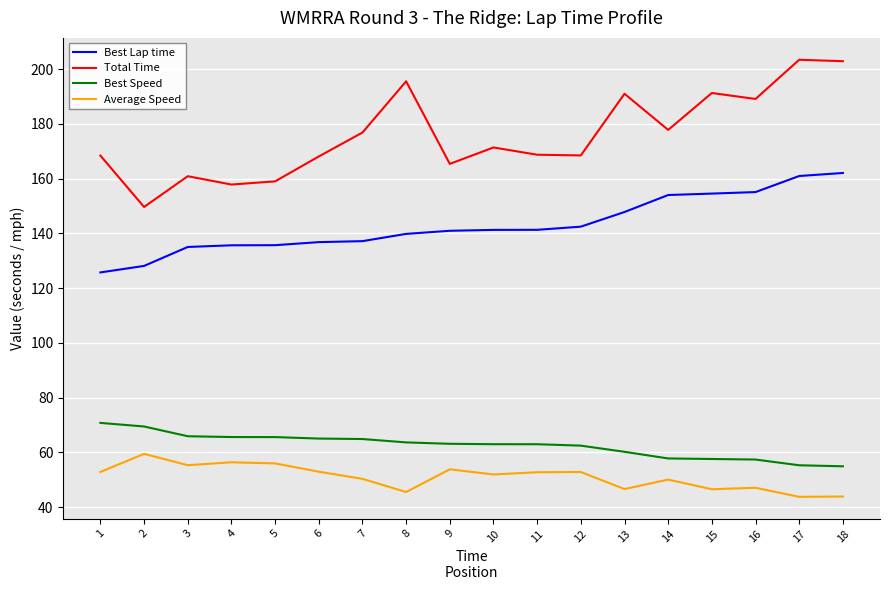

Between 1 and 16, which series saw the biggest shift?

Best Lap time